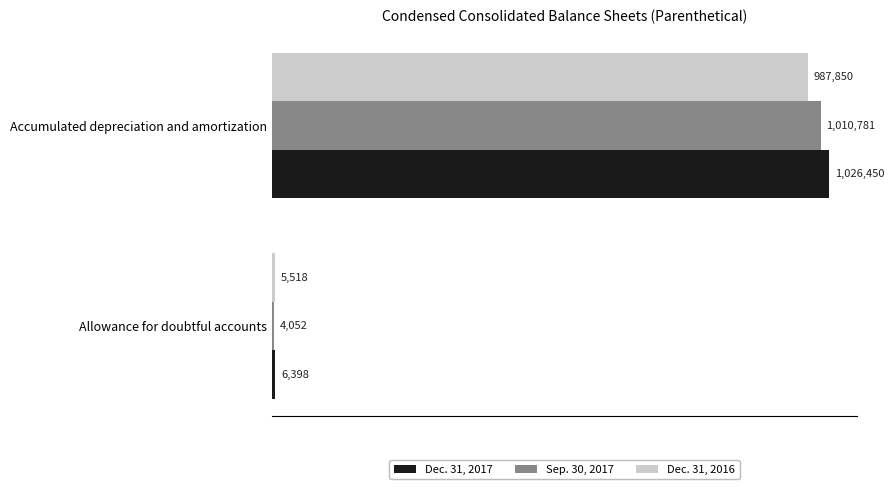

What are all the series names shown in the legend?

Dec. 31, 2017, Sep. 30, 2017, Dec. 31, 2016